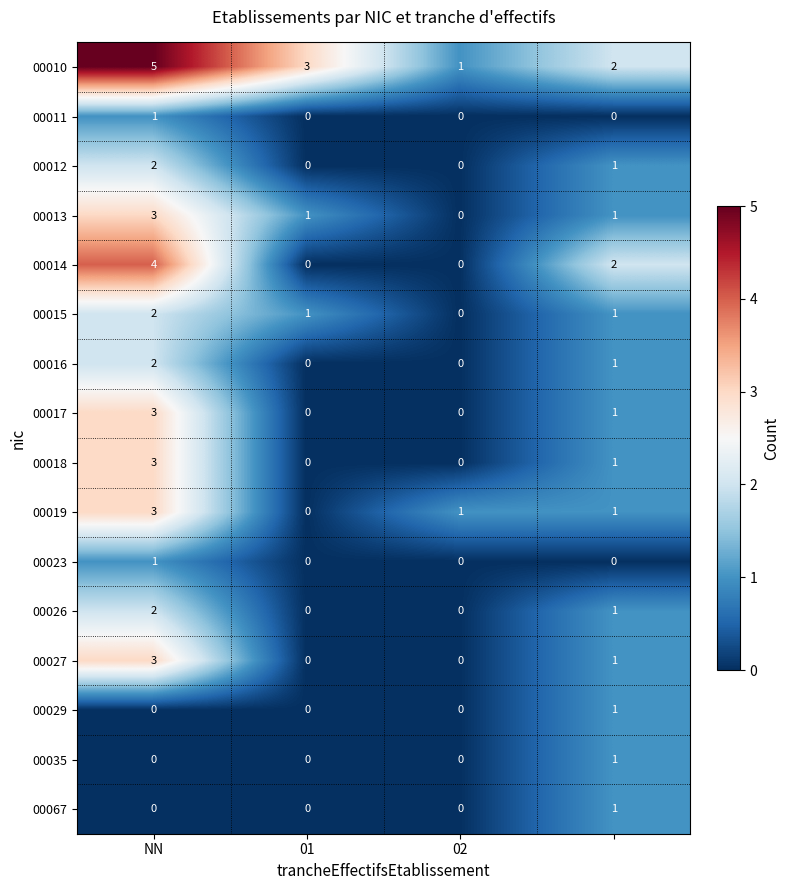

What is the difference between the maximum and minimum values in the 00019 series?

3